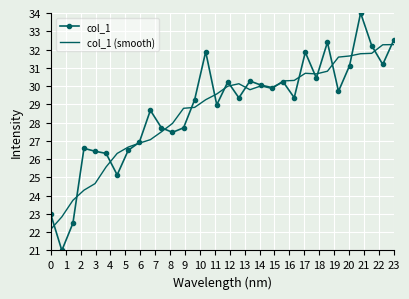

What is the lowest value of the col_1 series?

21.0